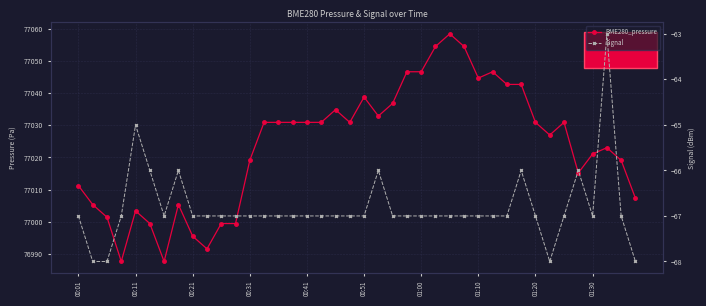

True or false: BME280_pressure and Signal intersect in this chart.

False